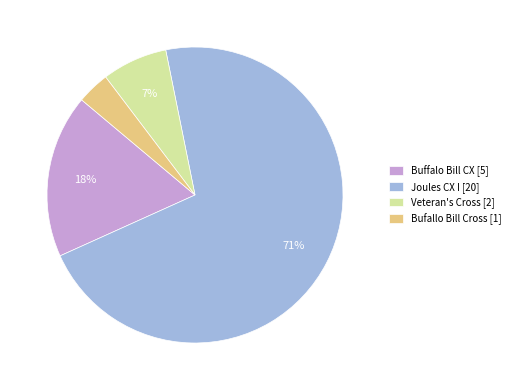

What is the smallest slice in the pie chart?

Bufallo Bill Cross